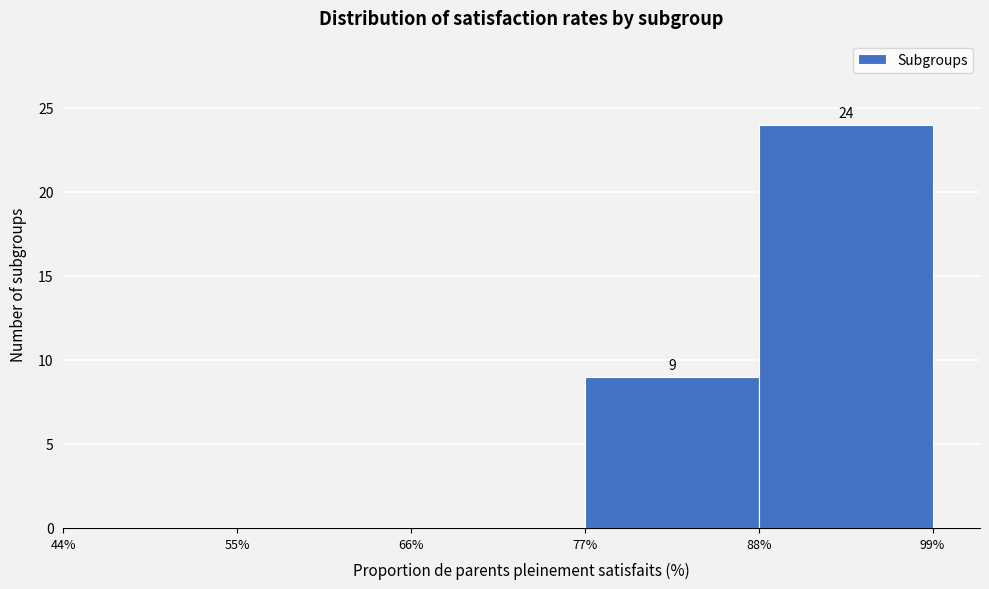

Which range on the x-axis has the tallest bar?

88% to 99%